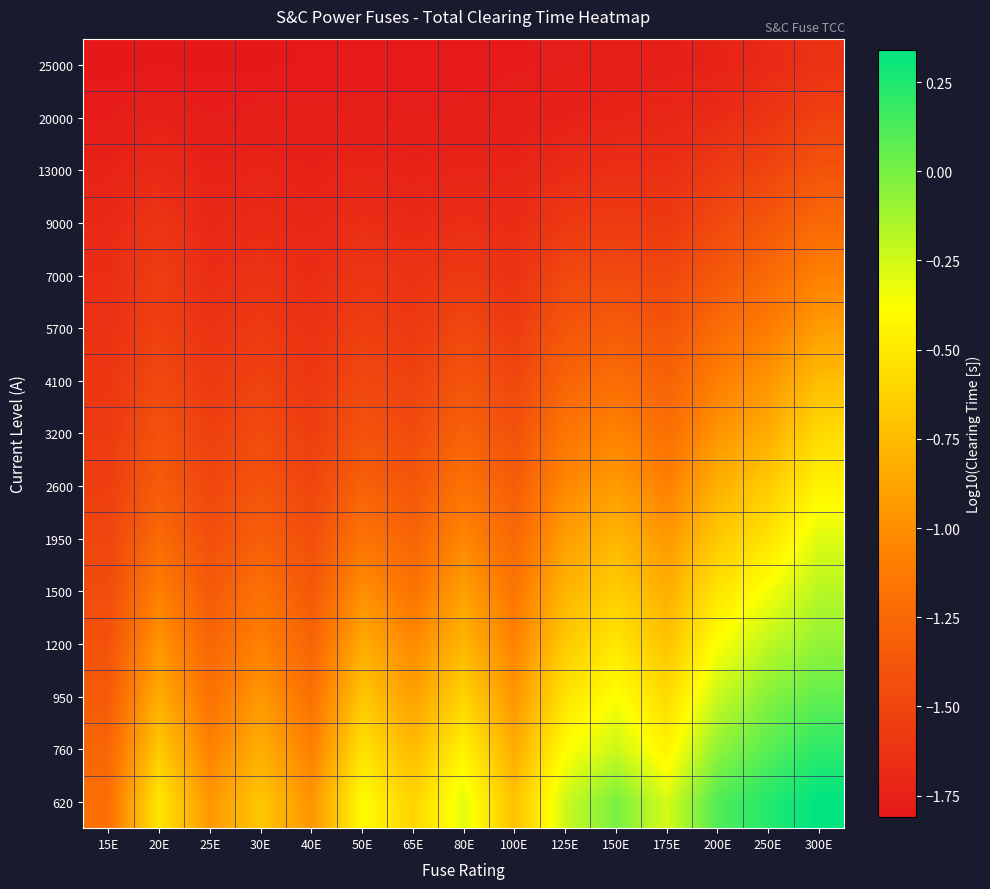

What is the total value across all series at 30E?

-20.6